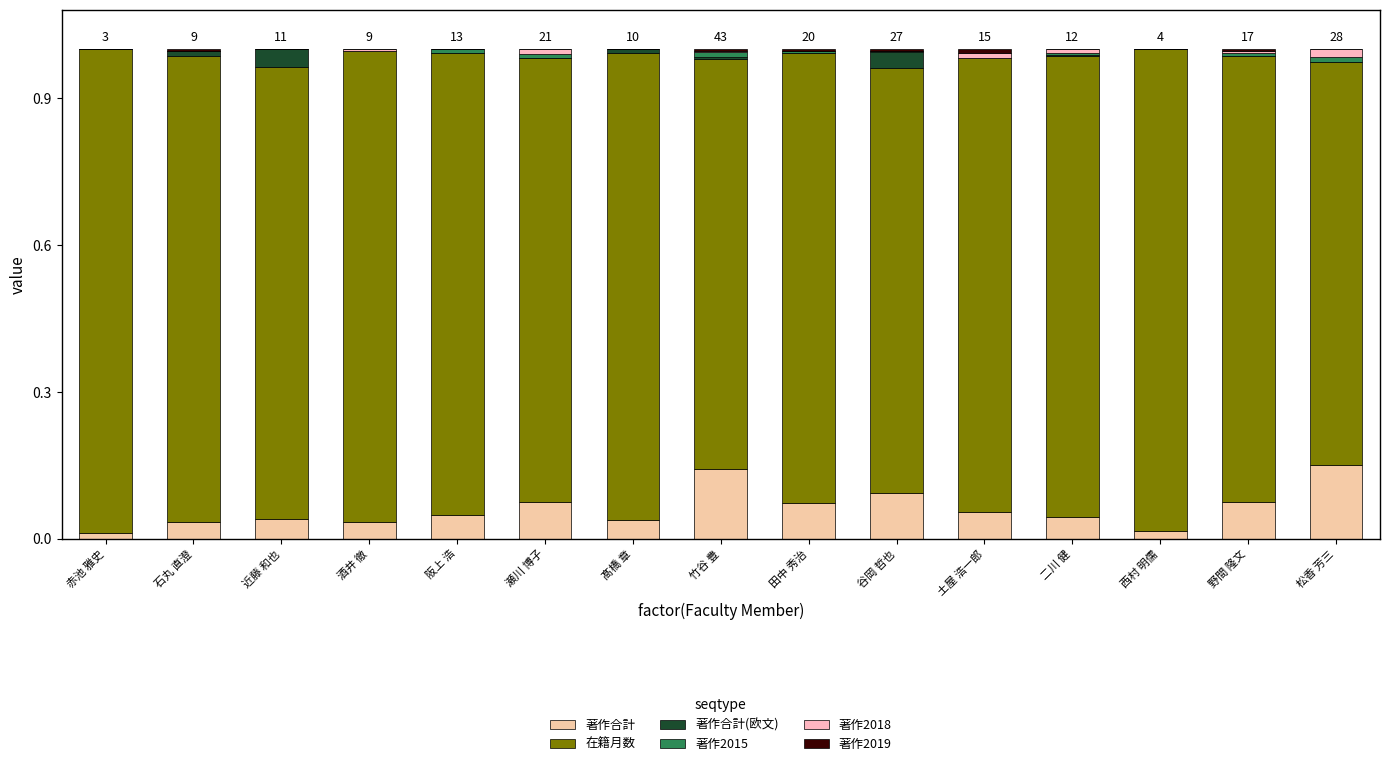

List the labels in order of 著作合計(欧文) value, largest first.

近藤 和也, 谷岡 哲也, 石丸 直澄, 髙橋 章, 二川 健, 竹谷 豊, 赤池 雅史, 酒井 徹, 阪上 浩, 瀬川 博子, 田中 秀治, 土屋 浩一郎, 西村 明儒, 野間 隆文, 松香 芳三